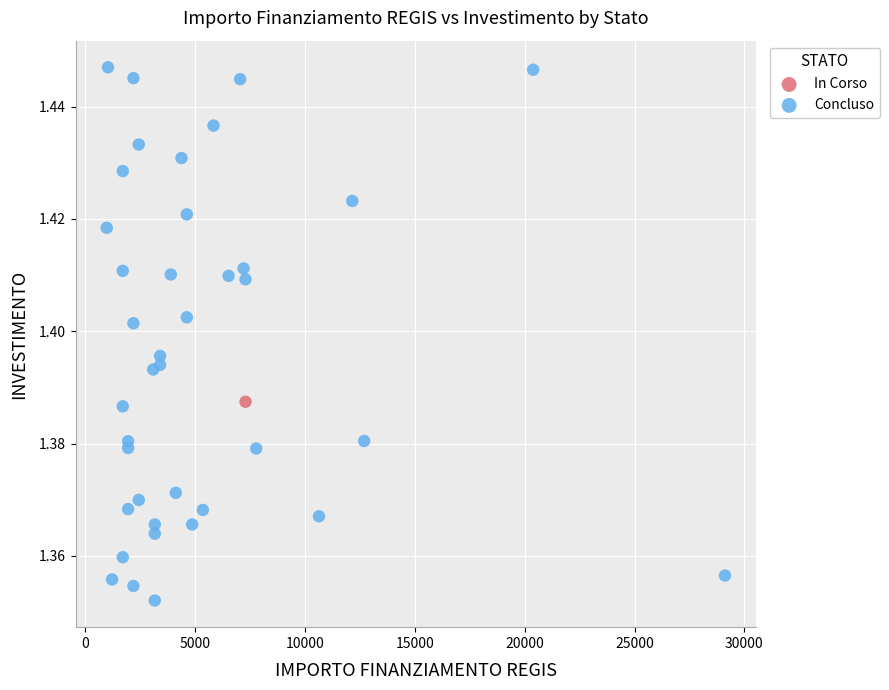

What are all the series names shown in the legend?

In Corso, Concluso